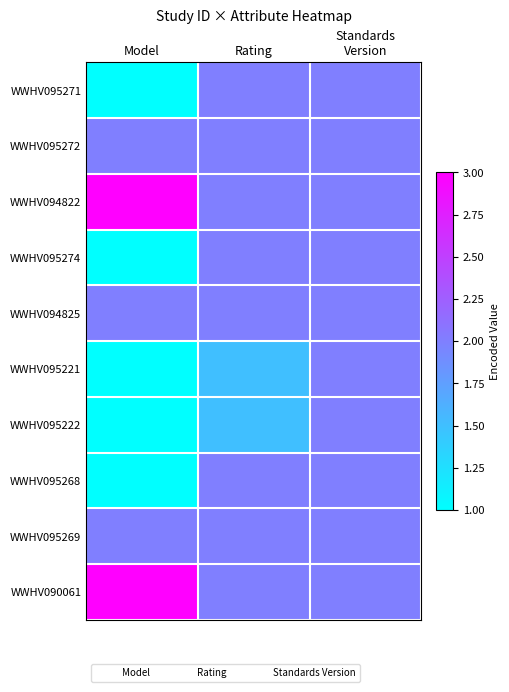

What is the spread (max minus min) of values at Rating?

0.5